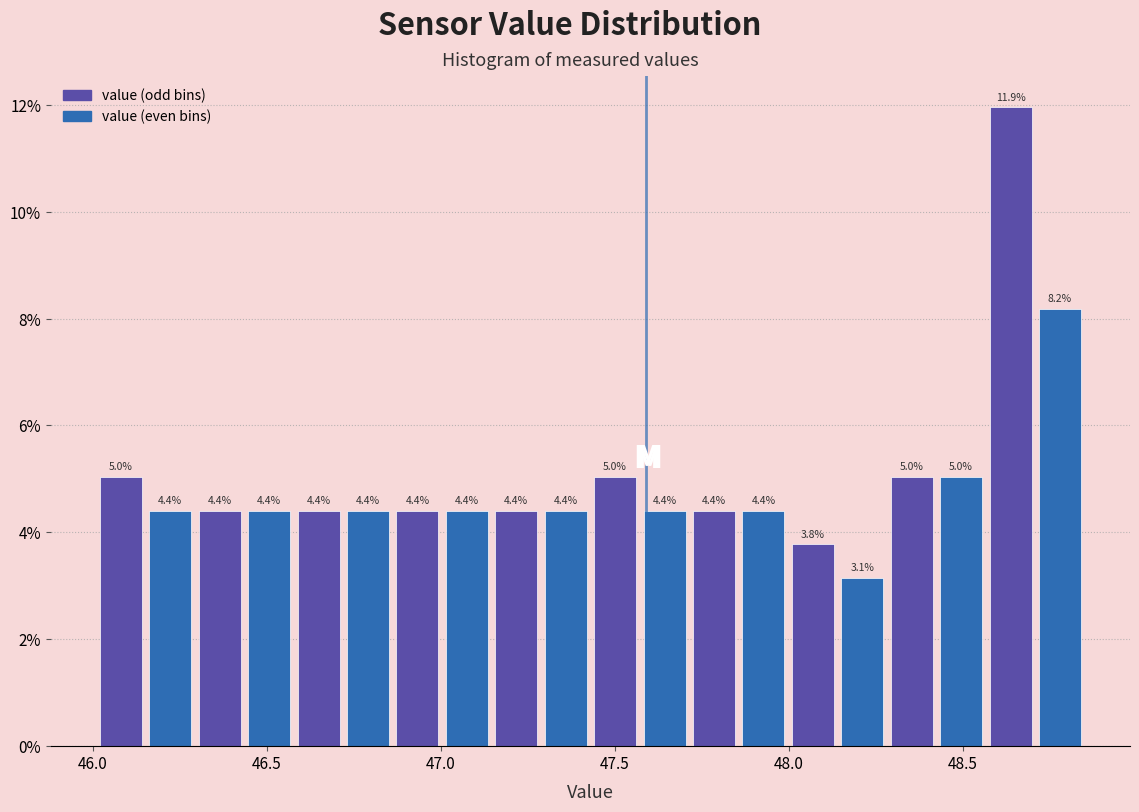

Read against the x-axis, roughly where is the centre of the tallest bar?

48.65